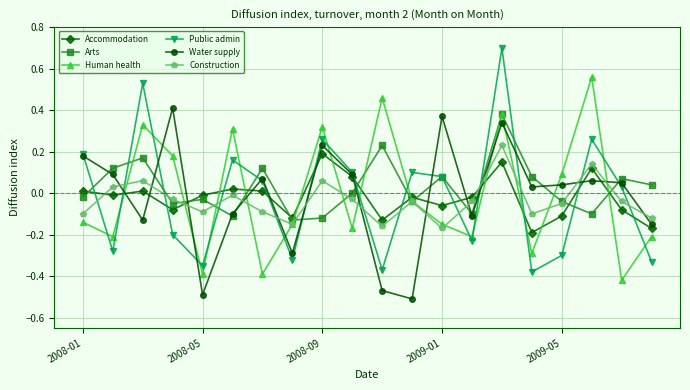

True or false: Human health has more than 2 points higher than both neighbors.

True